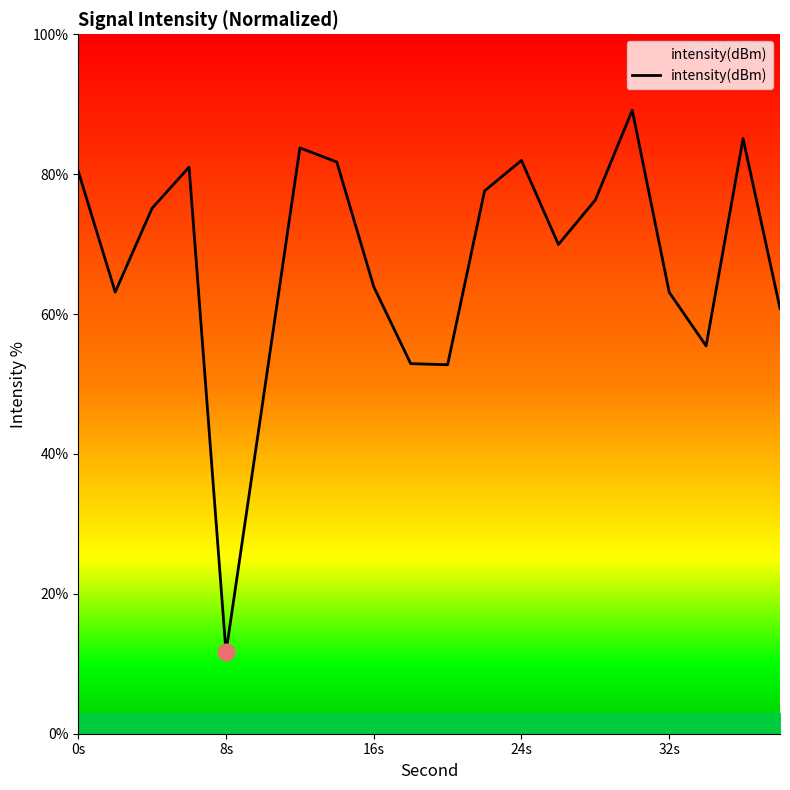

What is the difference between the maximum and minimum values?

77.5